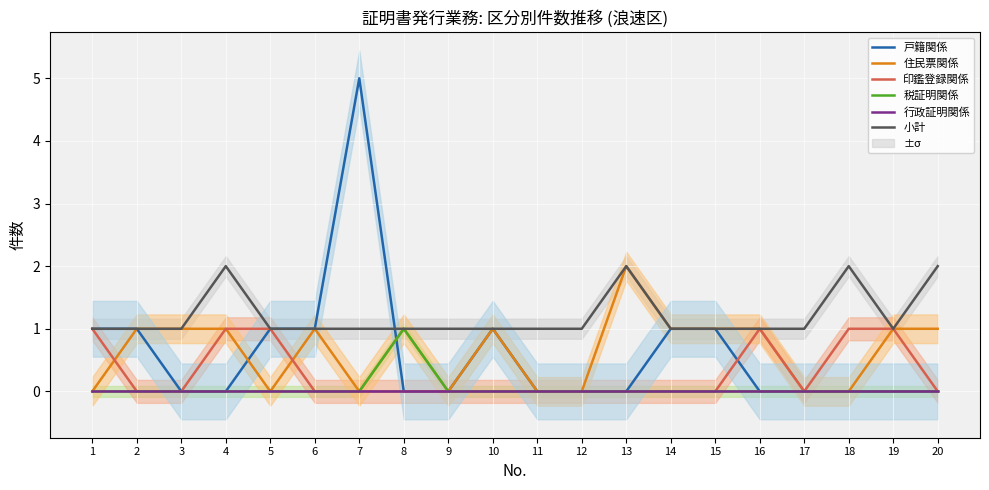

True or false: 住民票関係 has more than 0 interior local peaks.

True